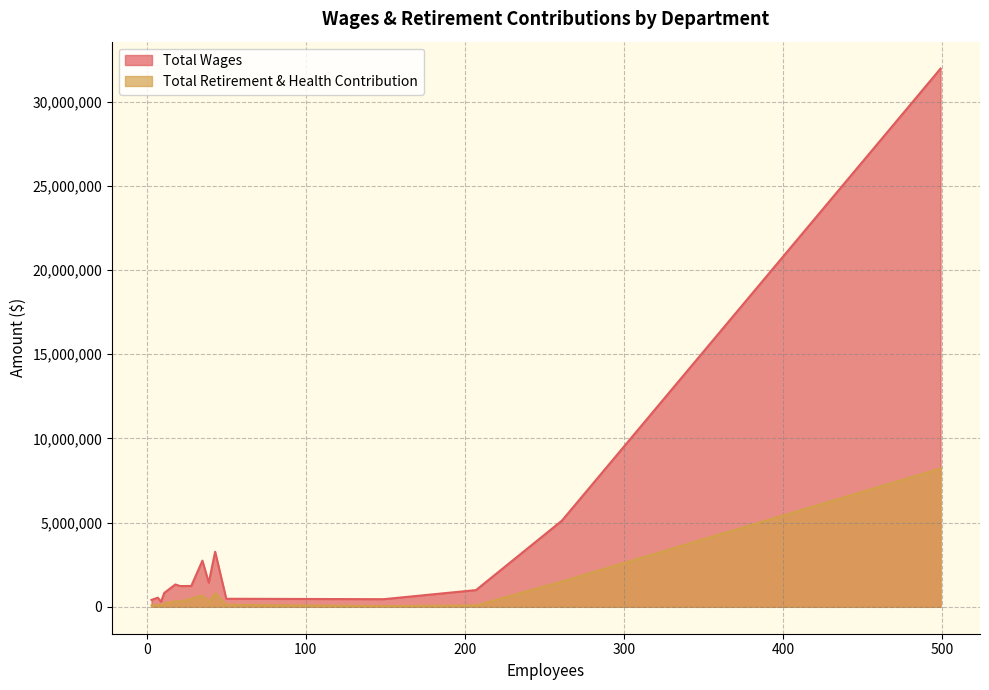

How many values in the Total Retirement & Health Contribution series are below 291484?

7